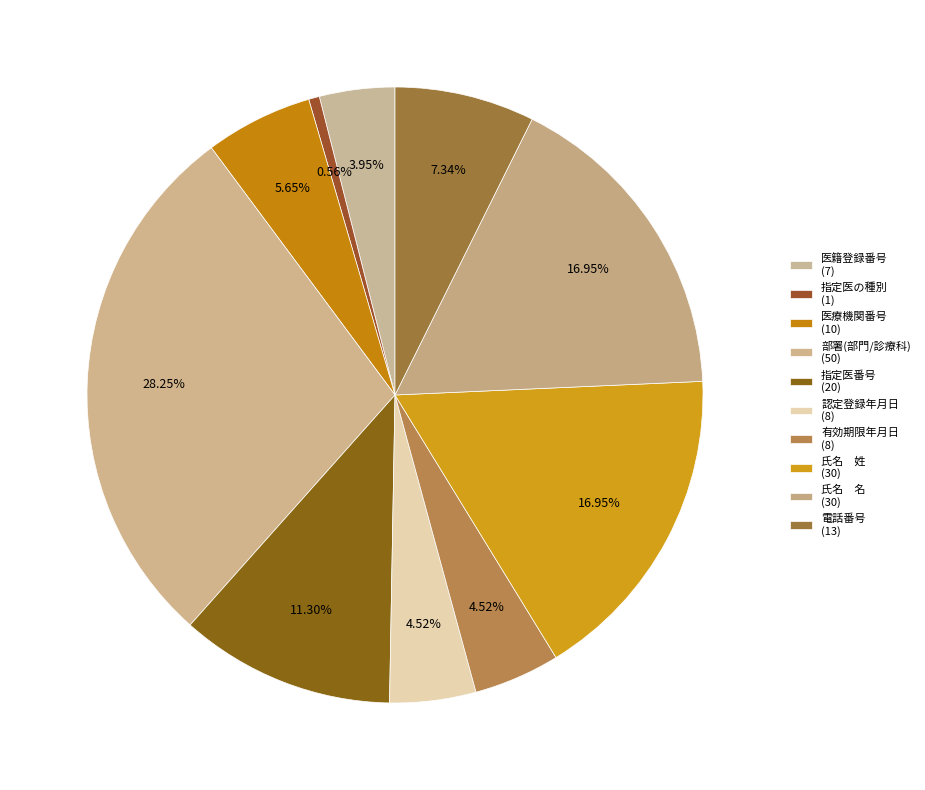

What is the smallest slice in the pie chart?

指定医の種別
(1)